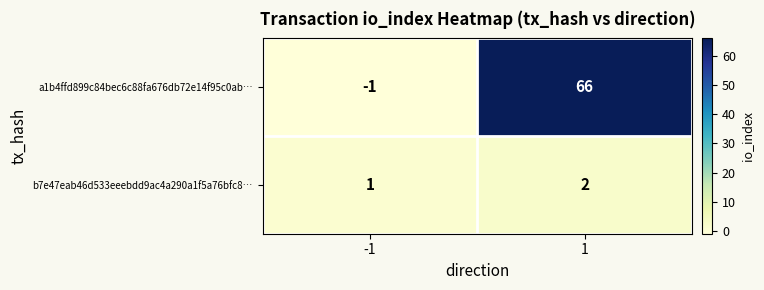

Reading left to right, extract all data points from this chart.

a1b4ffd899c84bec6c88fa676db72e14f95c0ab…: -1=-1	1=66
b7e47eab46d533eeebdd9ac4a290a1f5a76bfc8…: -1=1	1=2